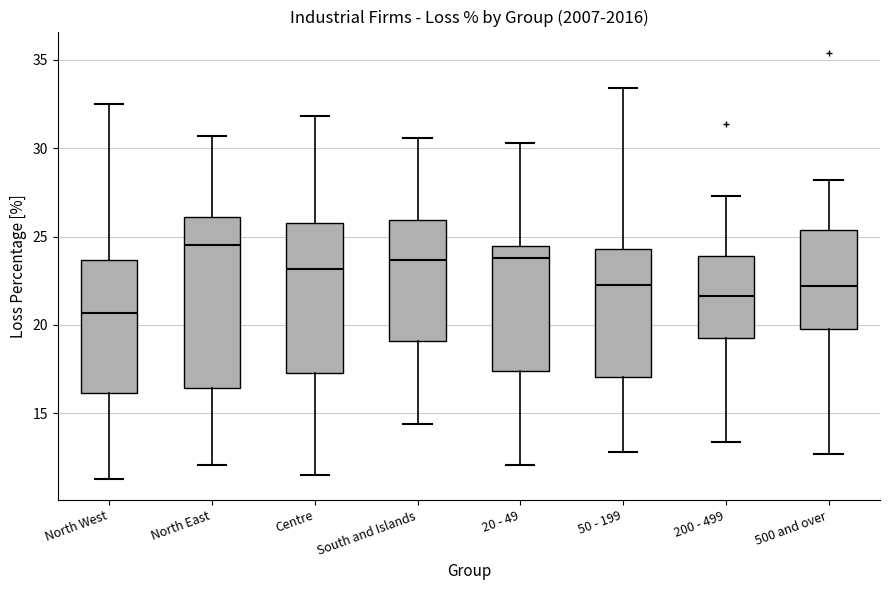

Reading left to right, read every box against the y-axis: the position of its median line, the range the box covers, and the ends of its whiskers. The values are not printed on the chart, so give them approximately, as read against the axis.

North West: median 20.5, box 16.0 to 23.5, whiskers 11.5 to 32.5
North East: median 24.5, box 16.5 to 26.0, whiskers 12.0 to 30.5
Centre: median 23.0, box 17.5 to 26.0, whiskers 11.5 to 32.0
South and Islands: median 23.5, box 19.0 to 26.0, whiskers 14.5 to 30.5
20 - 49: median 24.0, box 17.5 to 24.5, whiskers 12.0 to 30.5
50 - 199: median 22.5, box 17.0 to 24.5, whiskers 13.0 to 33.5
200 - 499: median 21.5, box 19.5 to 24.0, whiskers 13.5 to 27.5
500 and over: median 22.0, box 20.0 to 25.5, whiskers 12.5 to 28.0